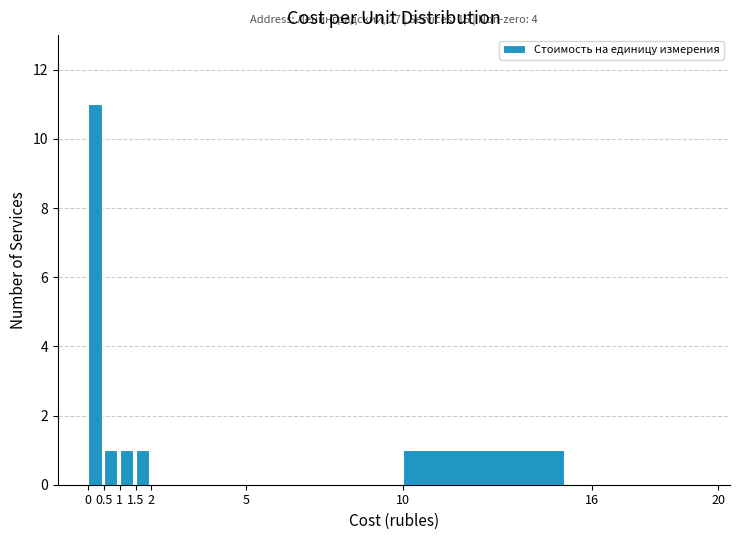

Which range on the x-axis has the tallest bar?

0 to 0.5